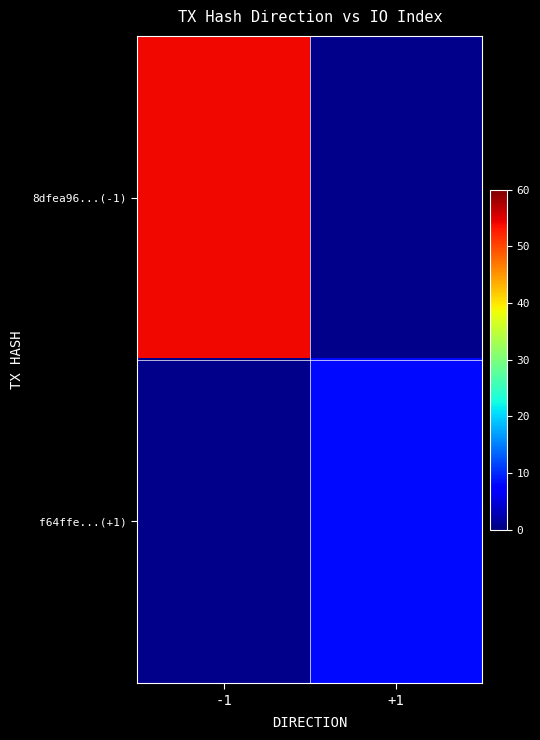

At which label does f64ffe...(+1) reach its peak?

-1